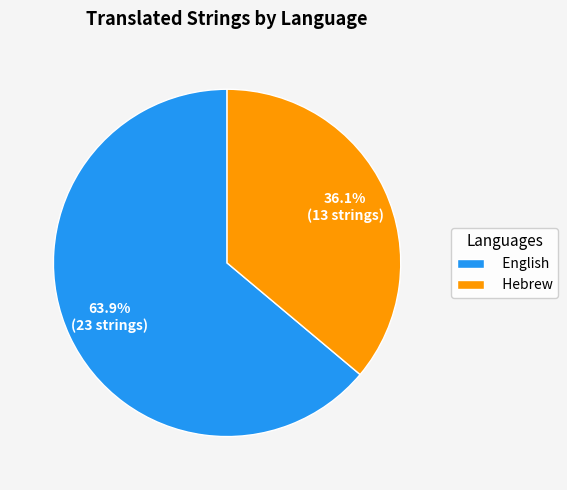

True or false: English accounts for 74% of the total.

False